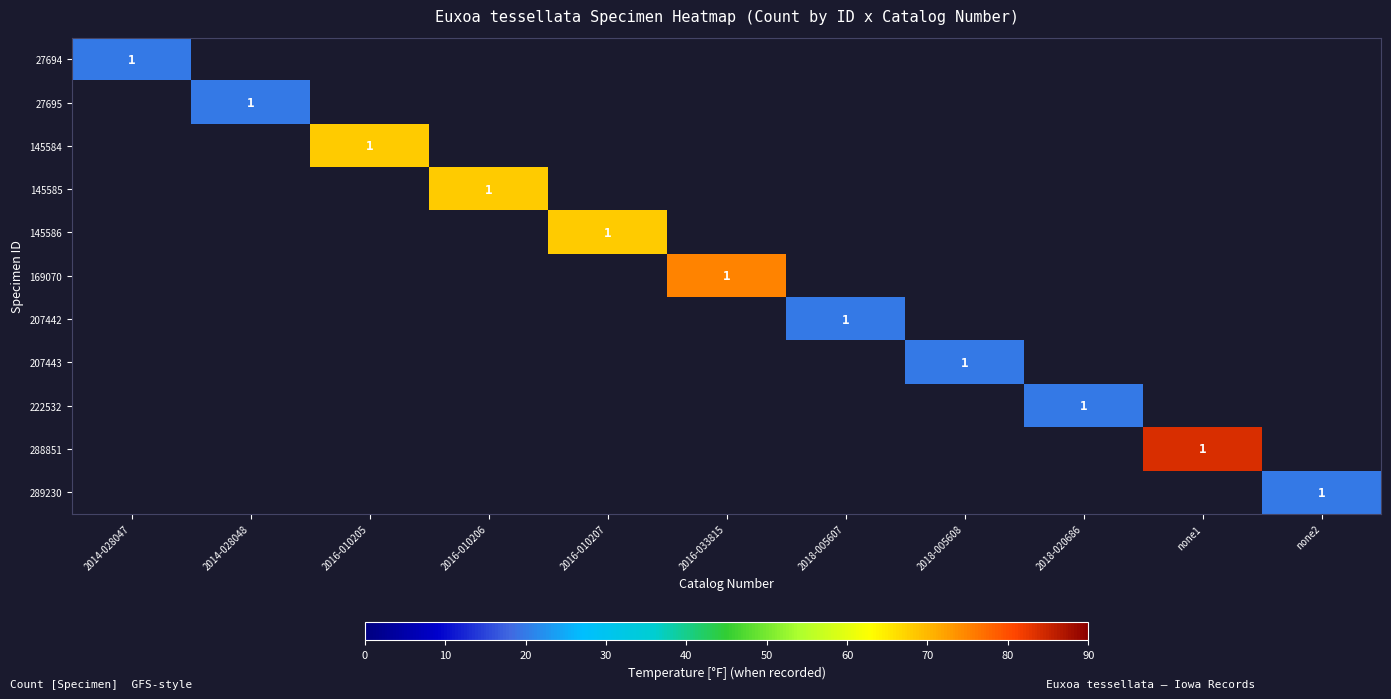

Rank the series by their average value, from lowest to highest.

27694, 27695, 145584, 145585, 145586, 169070, 207442, 207443, 222532, 288851, 289230